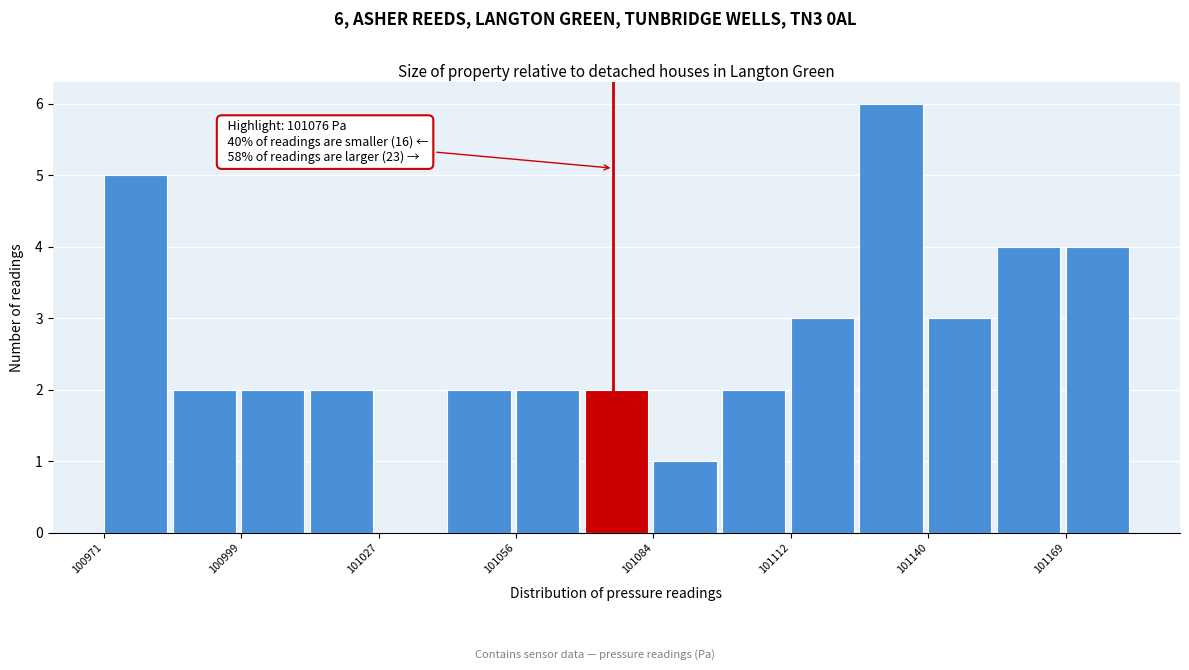

Around what value on the x-axis is the tallest bar? Give the approximate position of its centre, as read against the axis.

101135